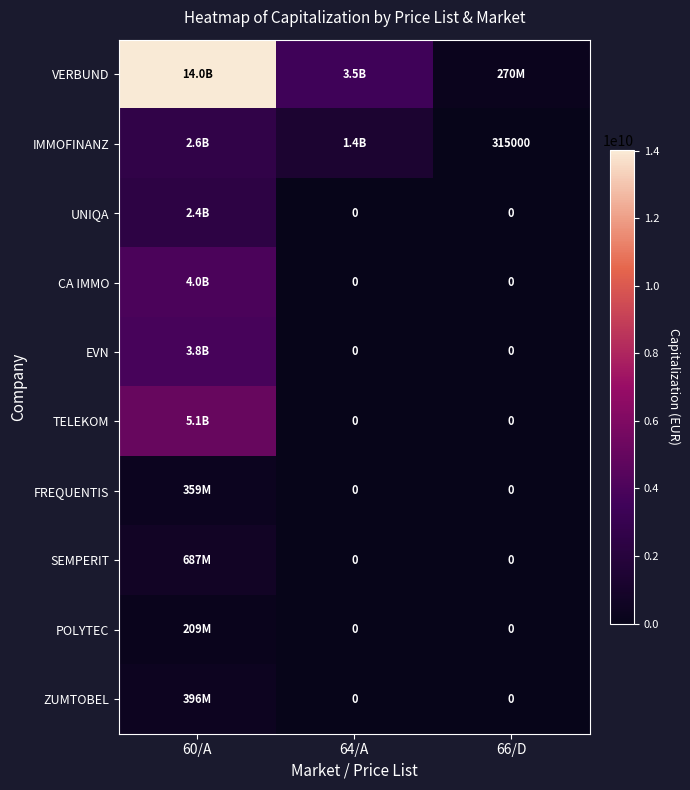

Rank the series at 60/A from lowest to highest value.

POLYTEC, FREQUENTIS, ZUMTOBEL, SEMPERIT, UNIQA, IMMOFINANZ, EVN, CA IMMO, TELEKOM, VERBUND